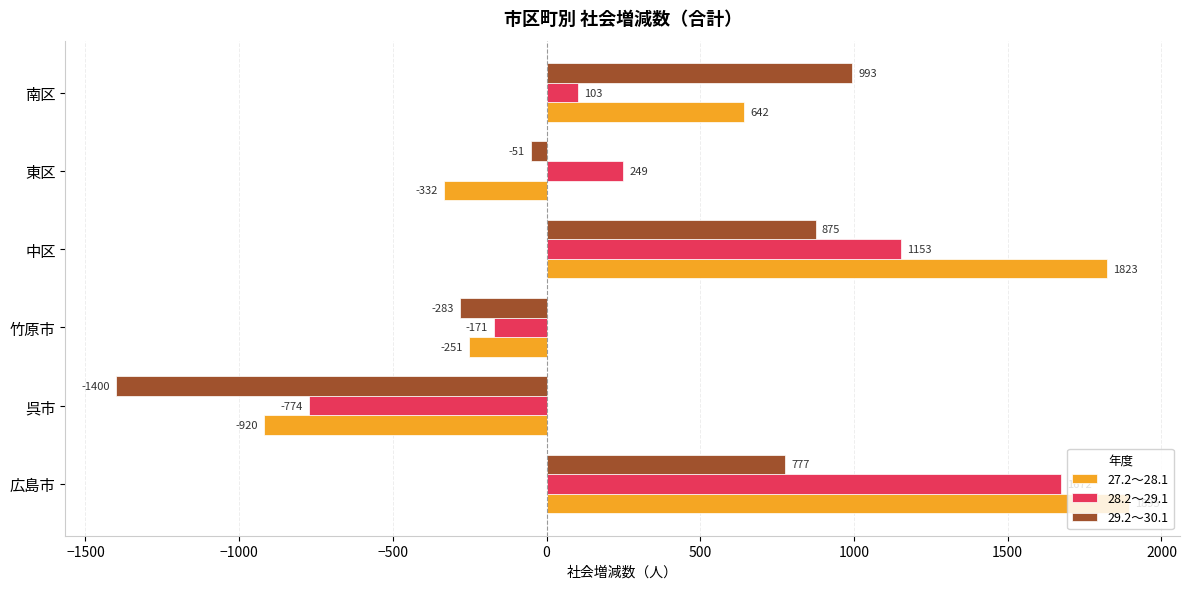

What is the difference between the highest and lowest values at 東区?

581